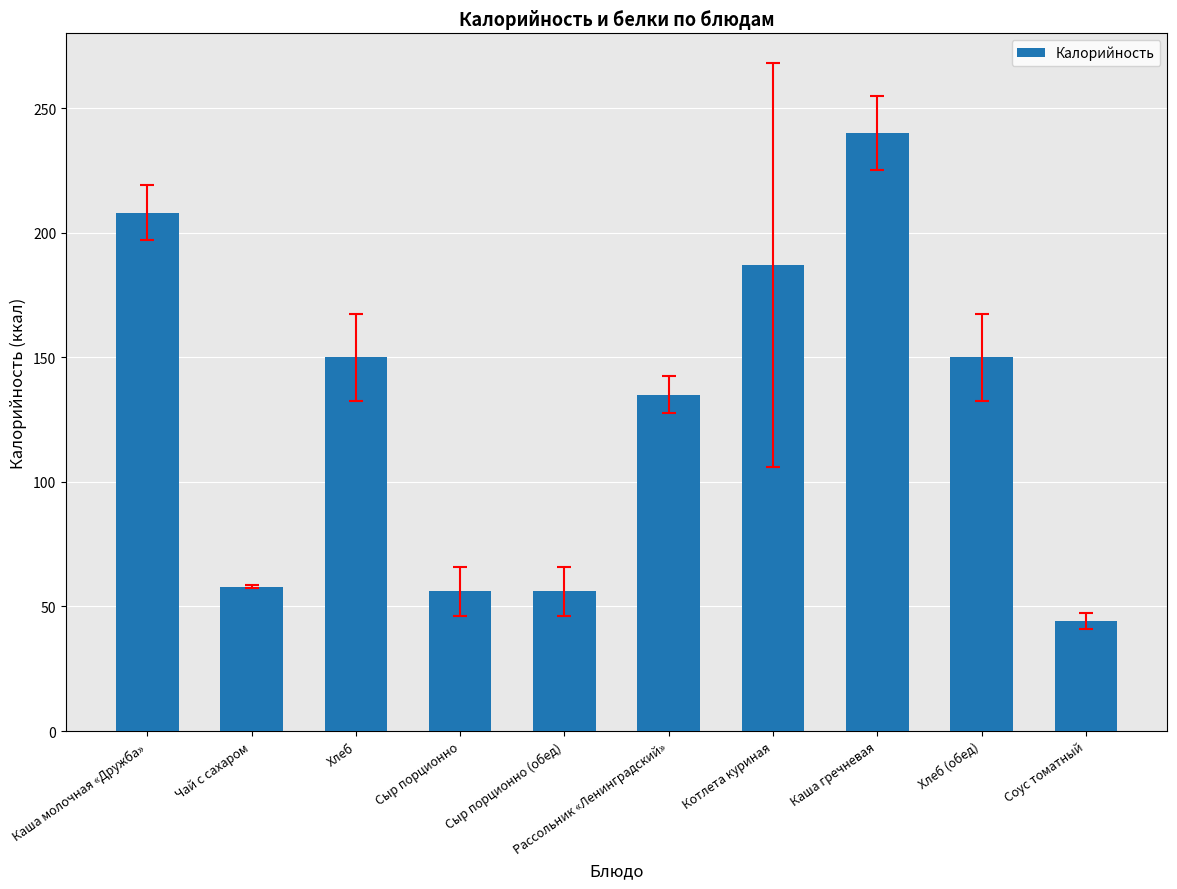

What is the label of the 4th bar from the right?

Котлета куриная